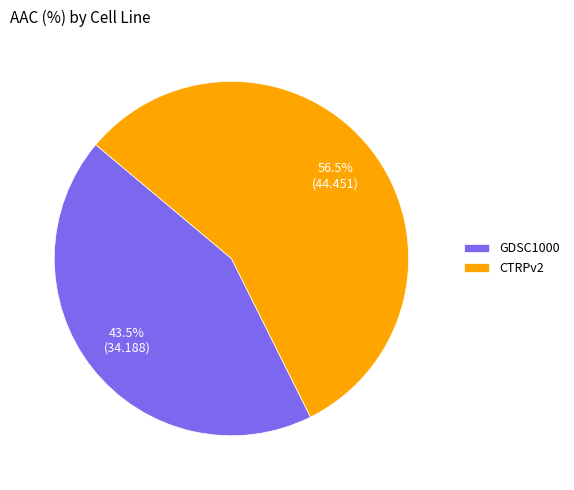

What is the largest slice in the pie chart?

CTRPv2